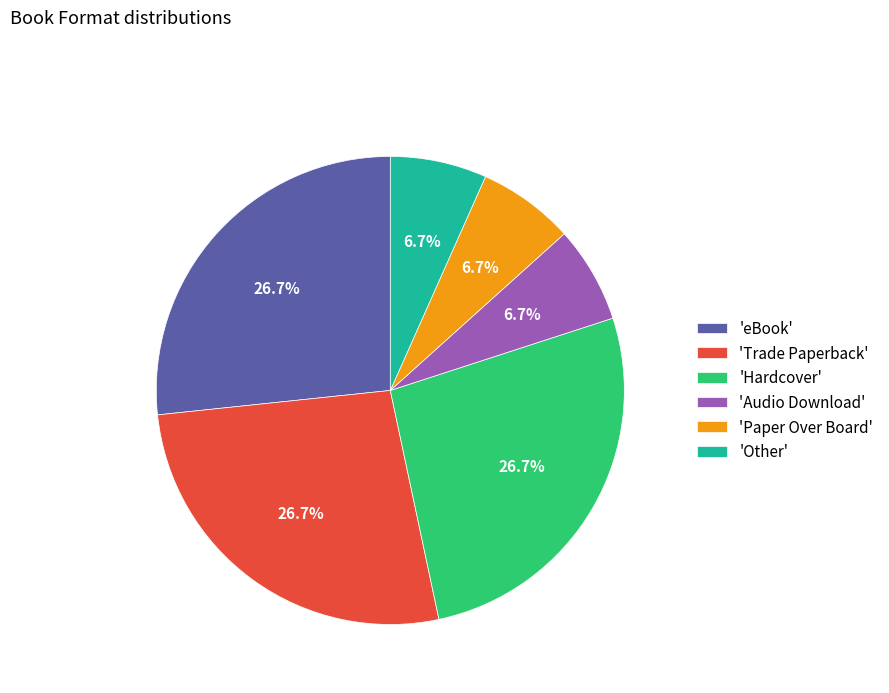

Combined, what portion of the pie is 'Trade Paperback' and 'eBook'?

53.3%